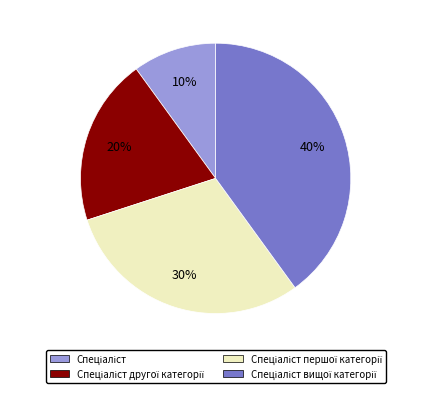

Is there a majority slice in this chart?

No